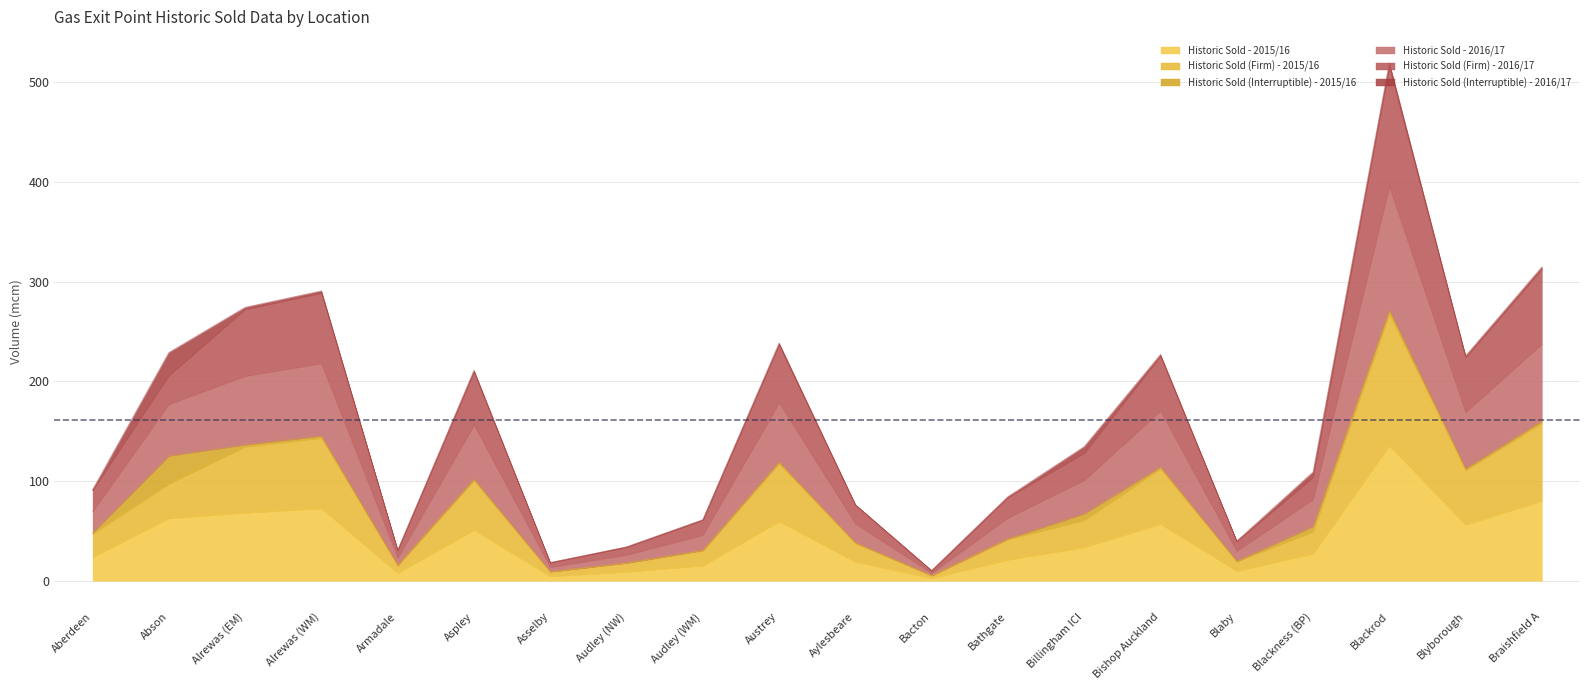

Rank the categories by Historic Sold (Firm) - 2015/16 value from highest to lowest.

Blackrod, Braishfield A, Alrewas (WM), Alrewas (EM), Austrey, Bishop Auckland, Blyborough, Aspley, Abson, Billingham ICI, Blackness (BP), Aberdeen, Bathgate, Aylesbeare, Audley (WM), Blaby, Audley (NW), Armadale, Asselby, Bacton